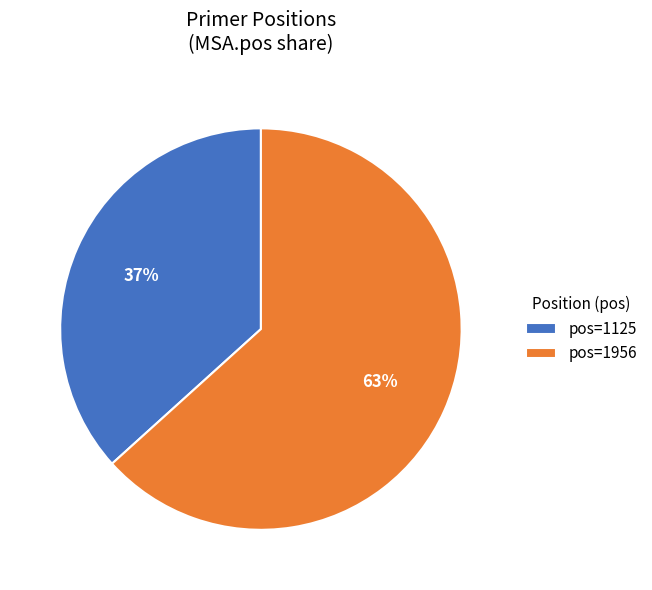

Is it true that pos=1125 is 37% of the pie?

True